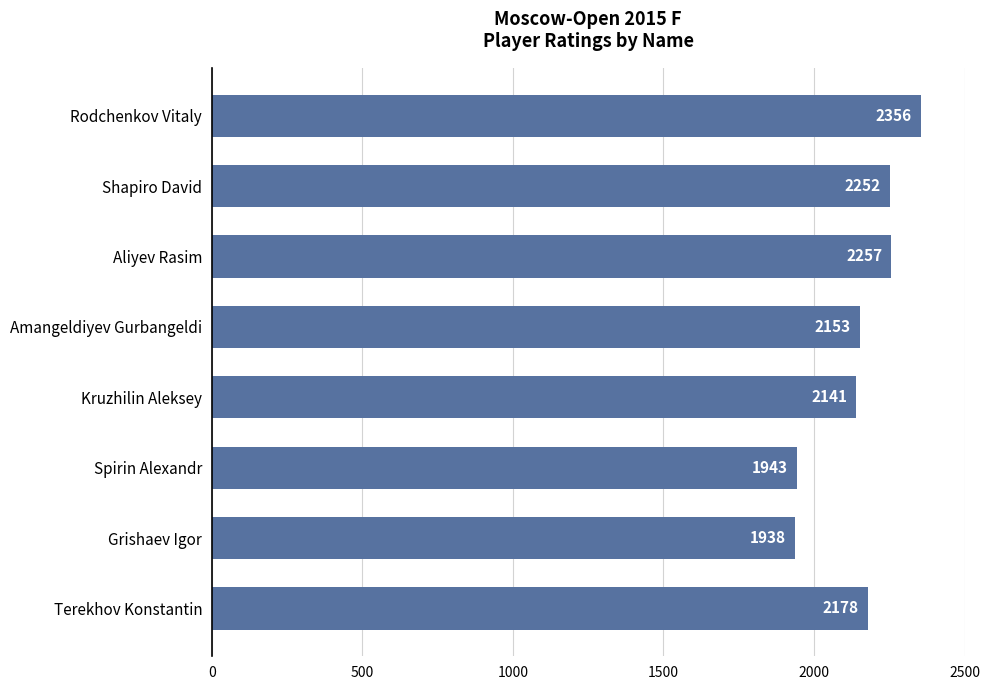

What is the sum of all values?

17218